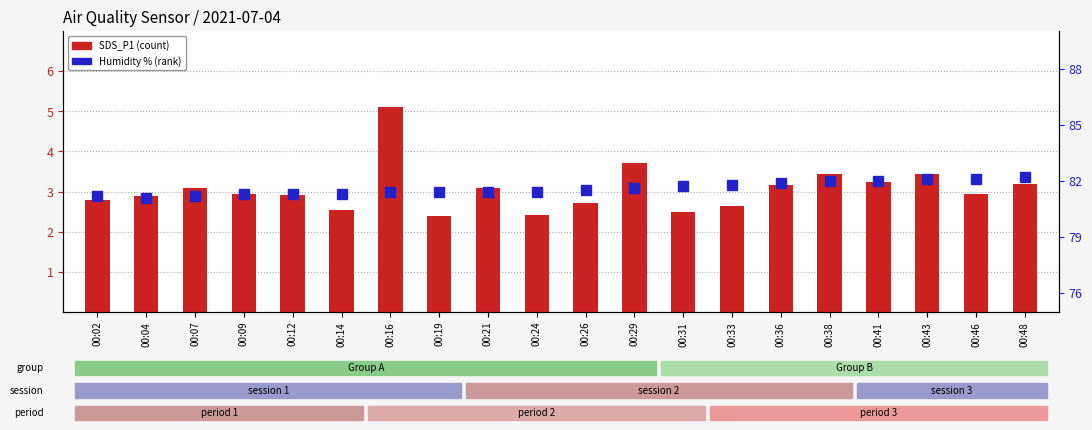

Reading left to right, transcribe all the data shown in this chart.

SDS_P1: 2.8	2.9	3.1	3.0	2.9	2.5	5.1	2.4	3.1	2.4	2.7	3.7	2.5	2.6	3.2	3.5	3.2	3.5	3.0	3.2
Humidity: 81.2	81.1	81.2	81.3	81.3	81.3	81.4	81.4	81.4	81.4	81.5	81.6	81.7	81.8	81.9	82.0	82.0	82.1	82.1	82.2